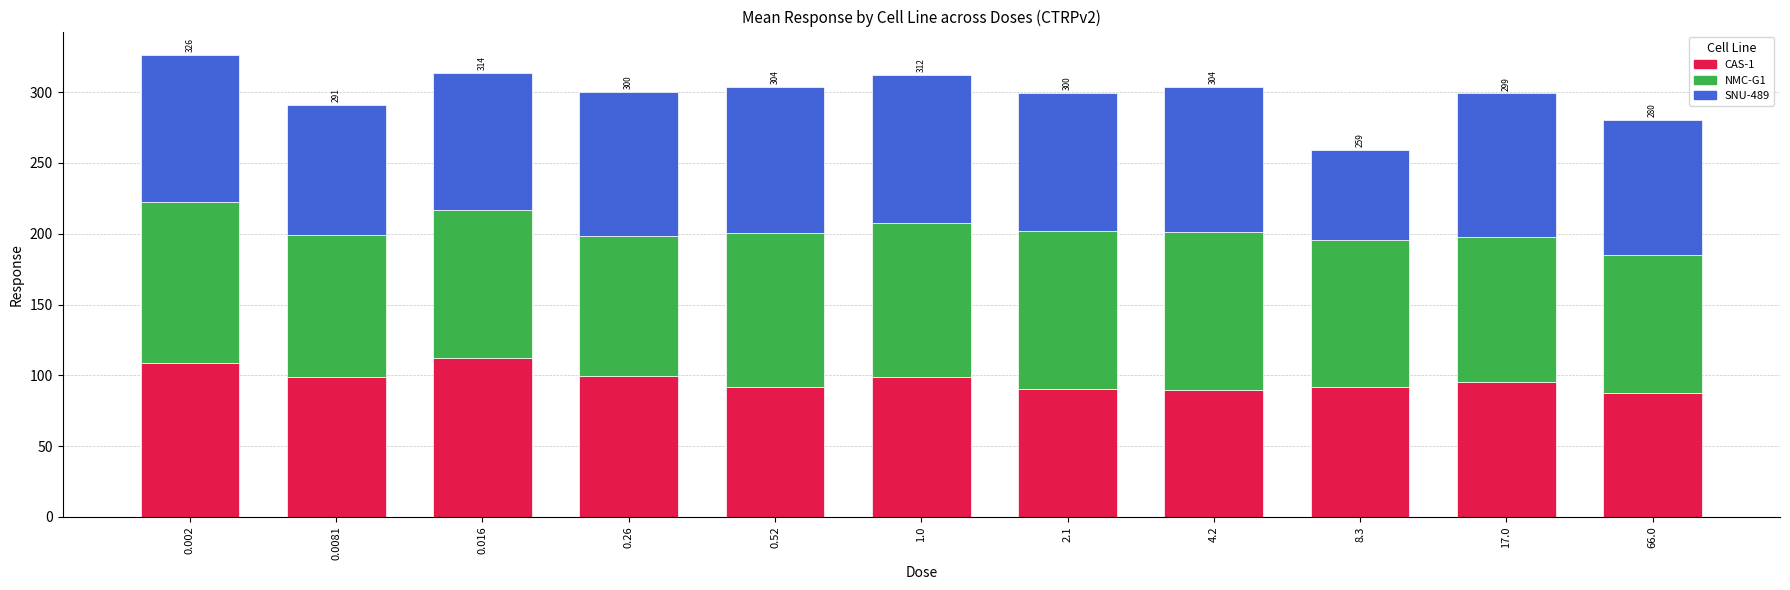

How many values in the CAS-1 series exceed 95?

6